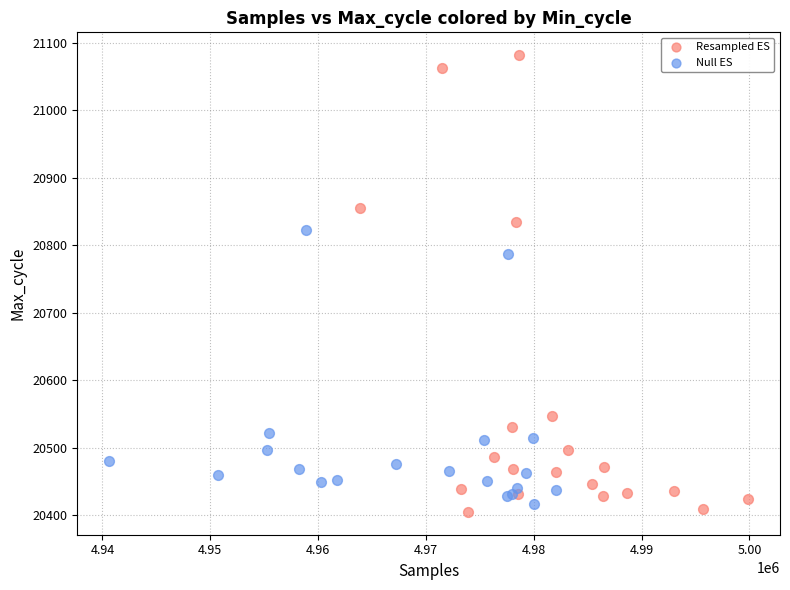

Which series reaches the maximum Y coordinate?

Resampled ES